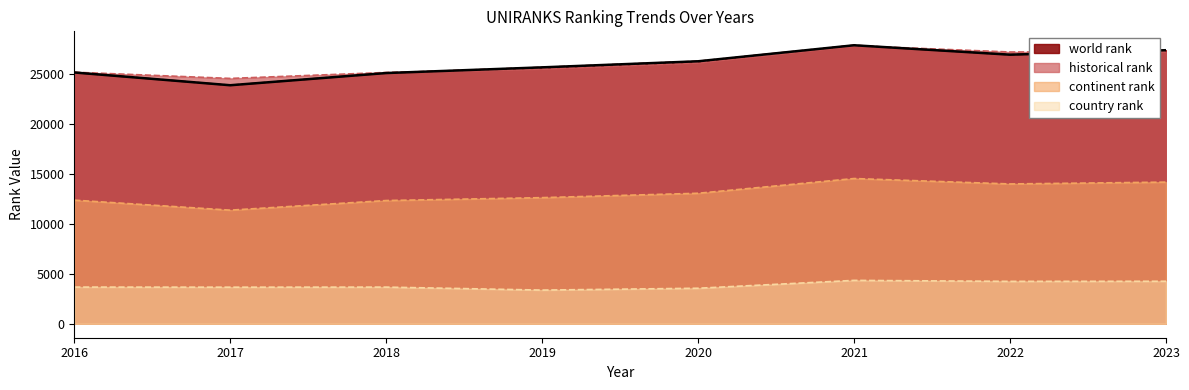

At how many categories does at least one series exceed 16047?

8